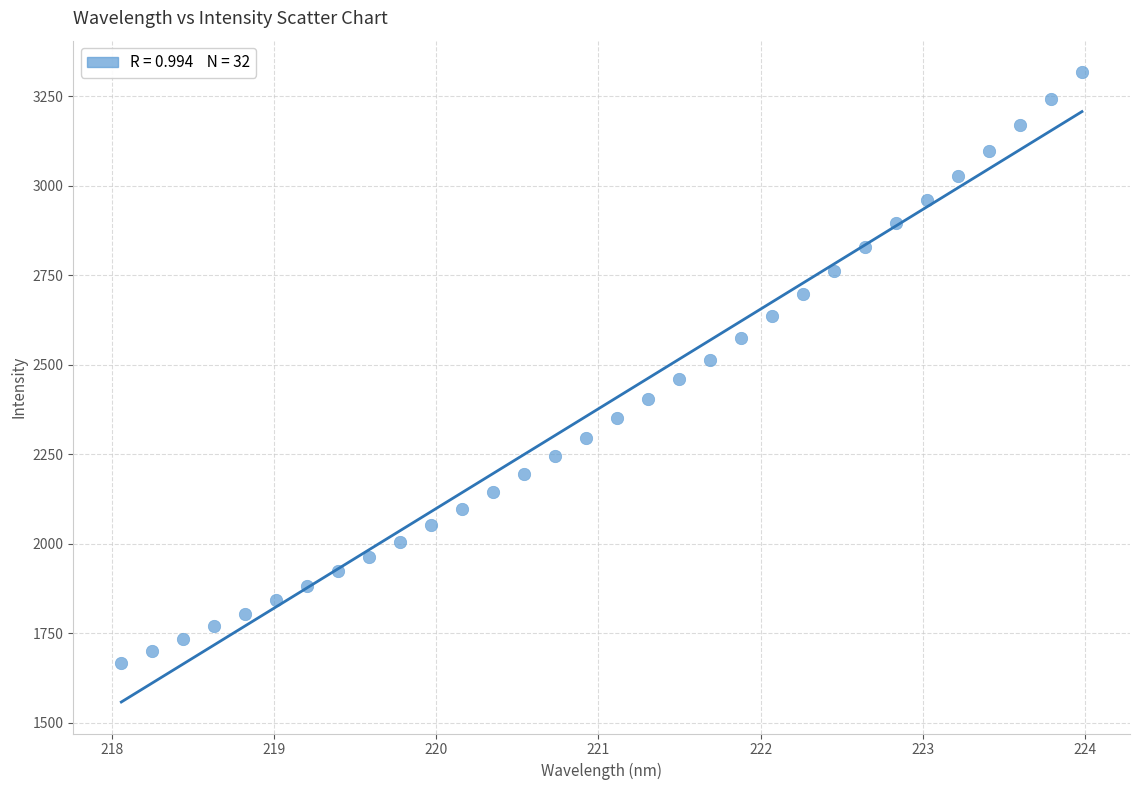

What is the range of X values (max minus min)?

5.9